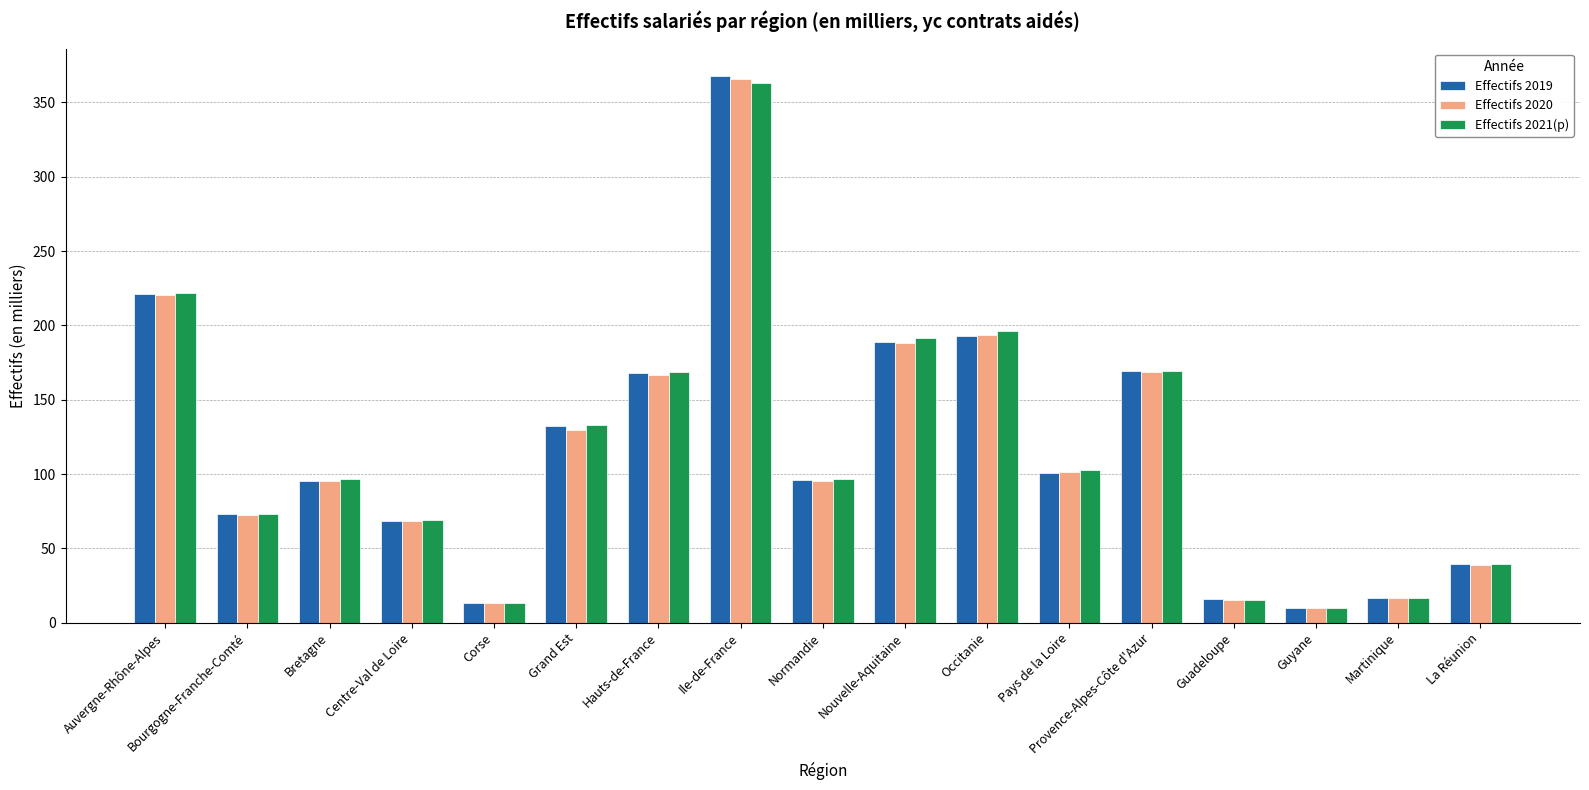

The Effectifs 2021(p) series shows 92.8 at Occitanie. True or false?

False